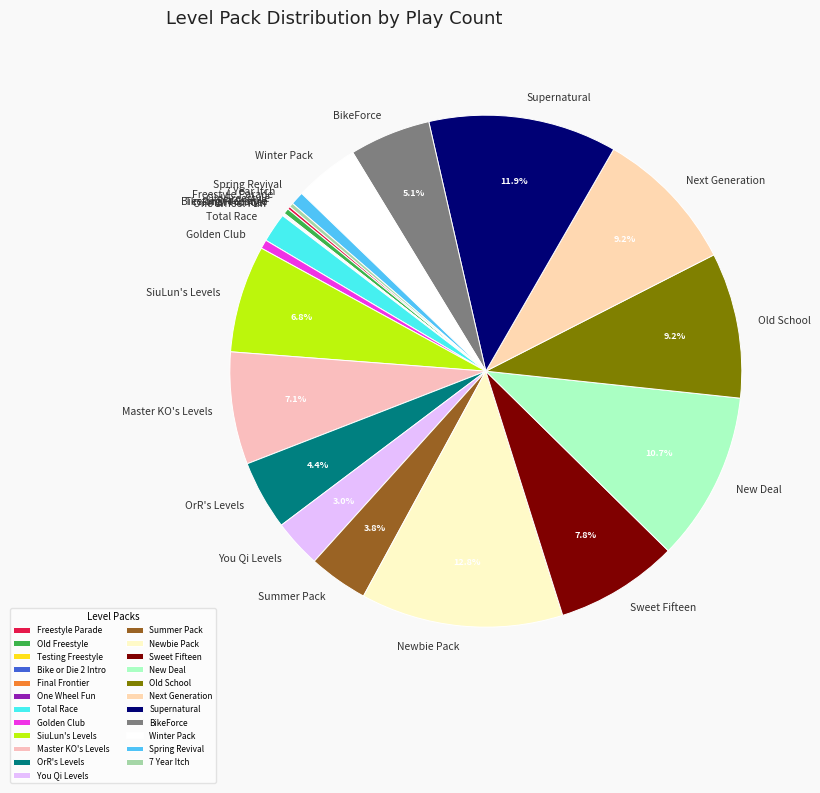

What percentage is NOT represented by You Qi Levels?

97.0%